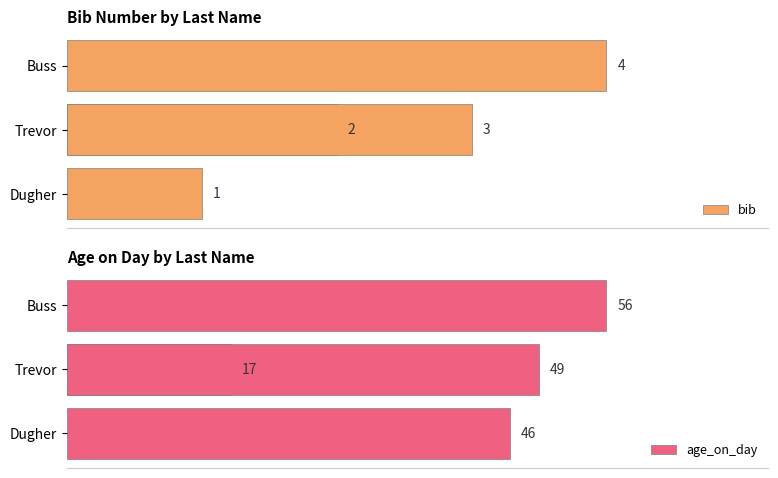

What is the difference between the maximum and minimum values in the age_on_day series?

39